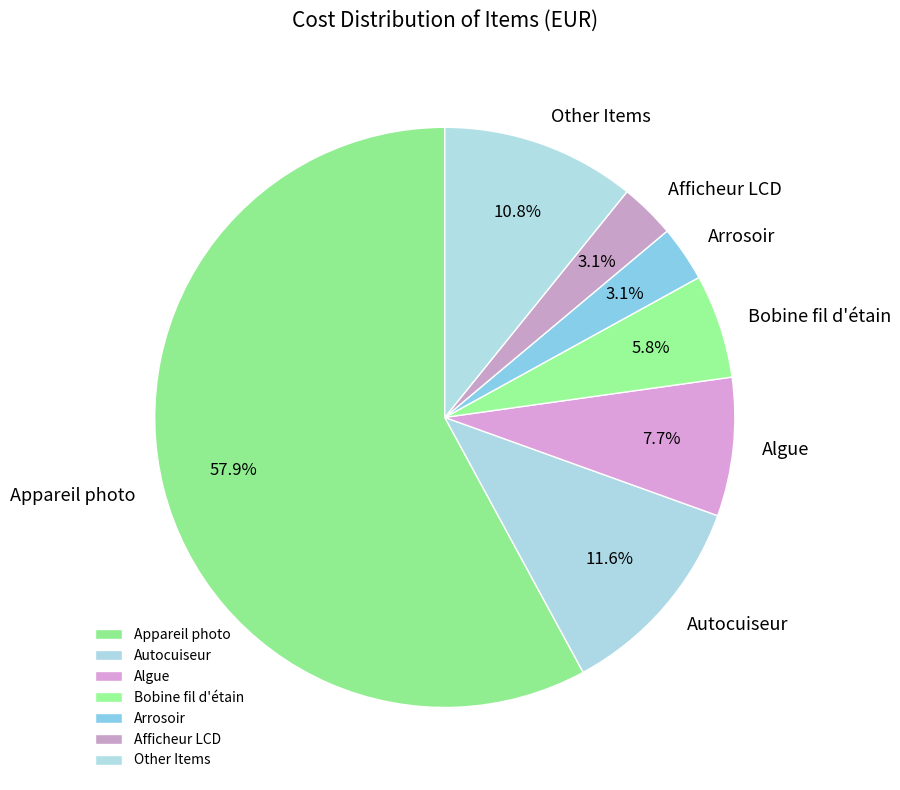

How many slices are in this pie chart?

7